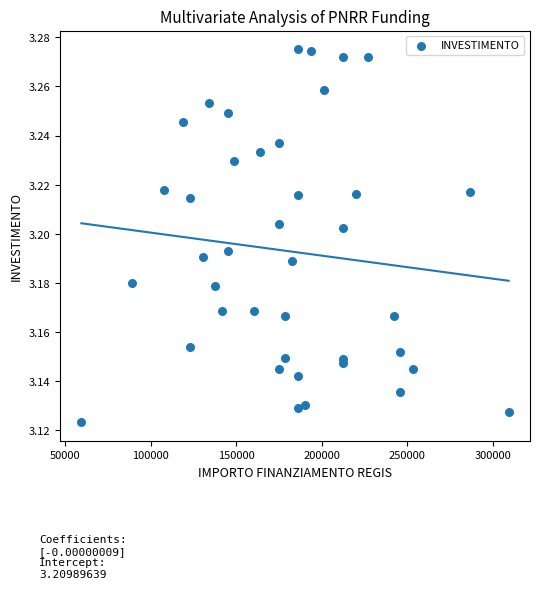

What is the range of X values (max minus min)?

249629.6